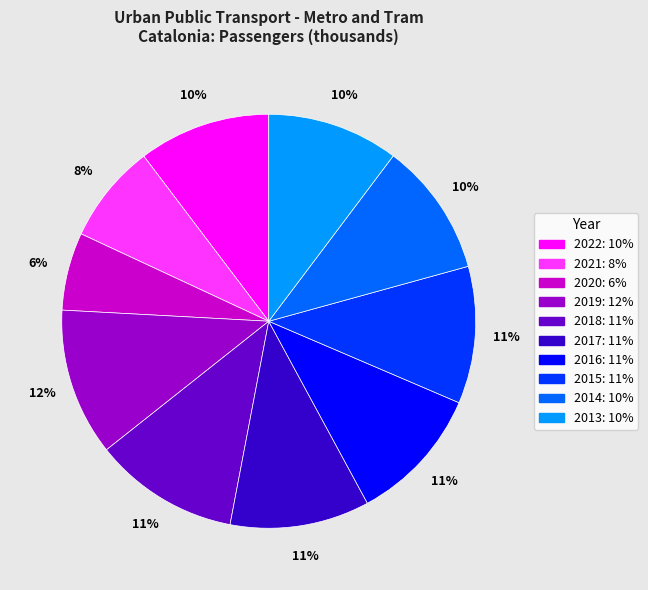

To the nearest percent, what percentage of the pie is 2022?

10%